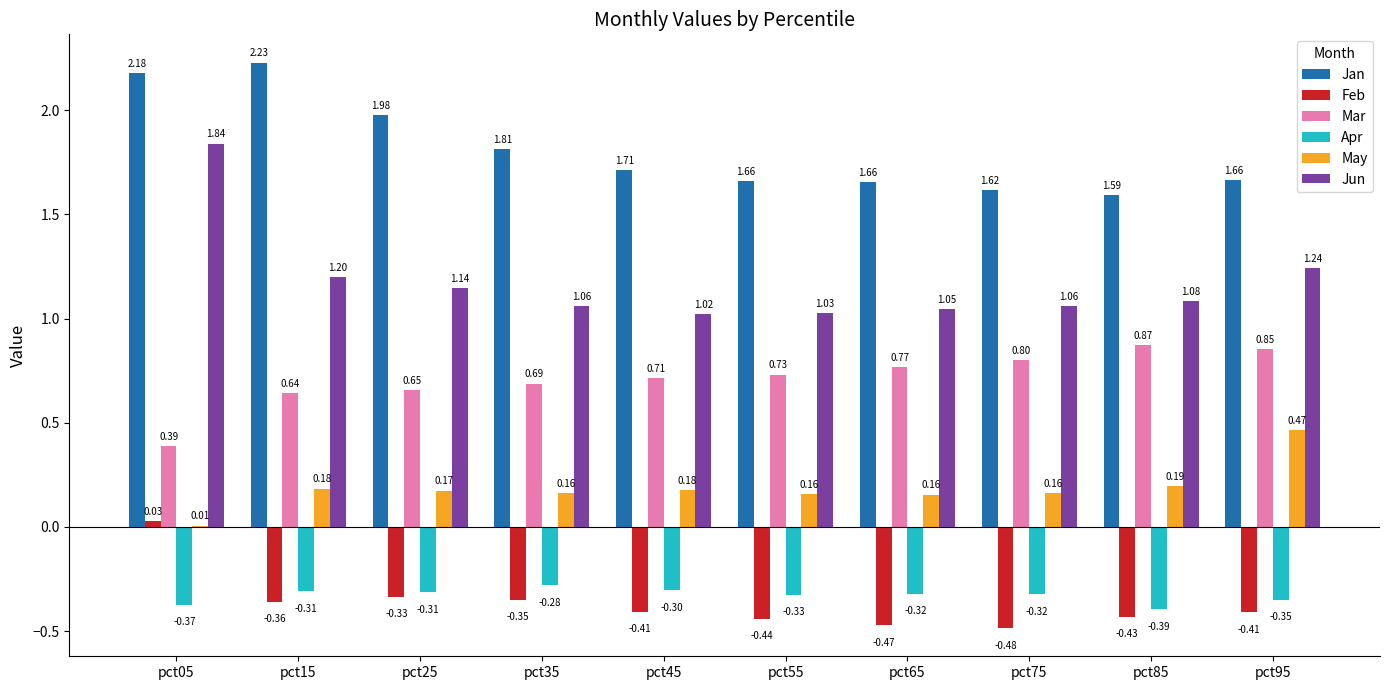

Between pct05 and pct45, which series saw the biggest shift?

Jun